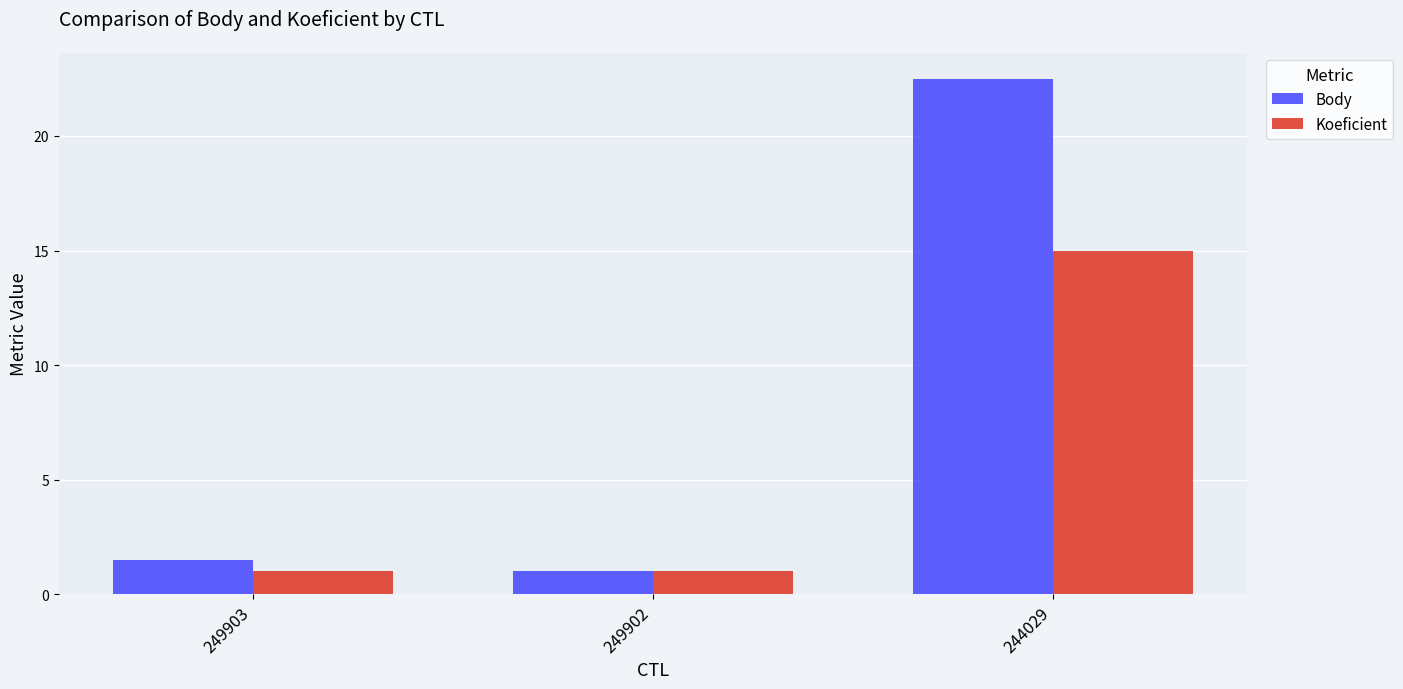

Where is Body nearest to the value 11?

249903